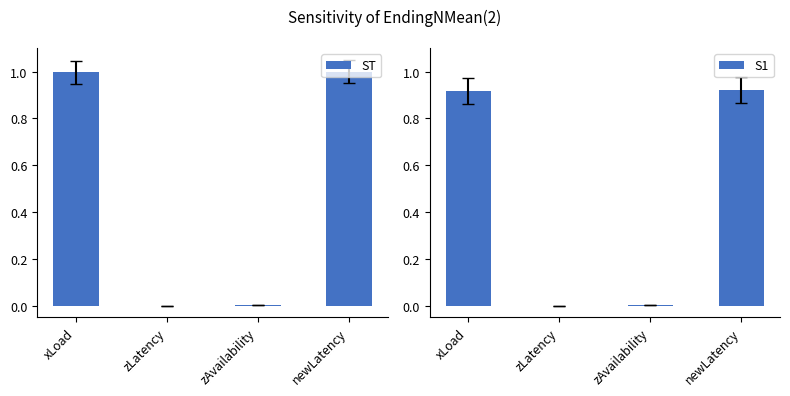

What is the average value of the S1 series?

0.5